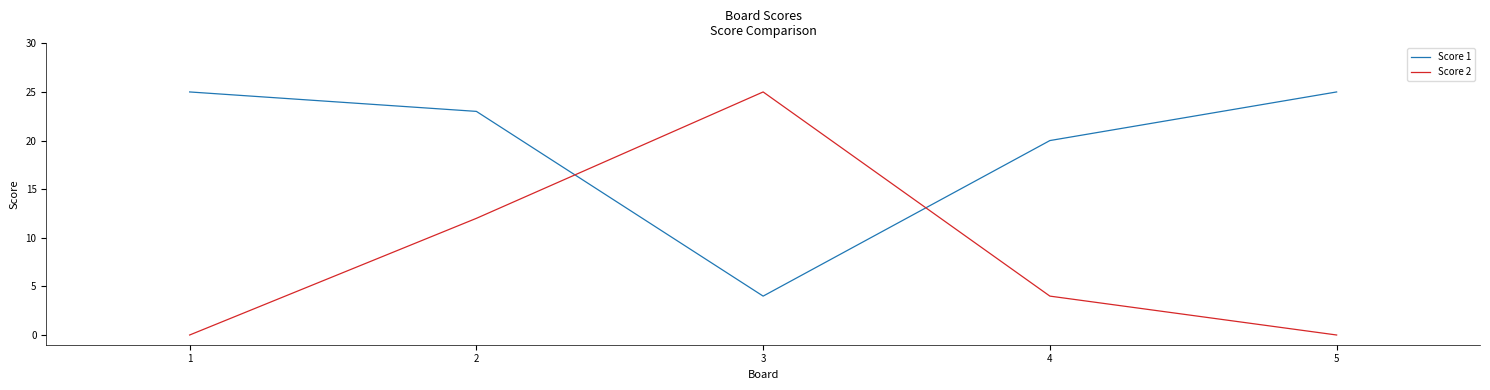

Count the number of categories in the chart.

5